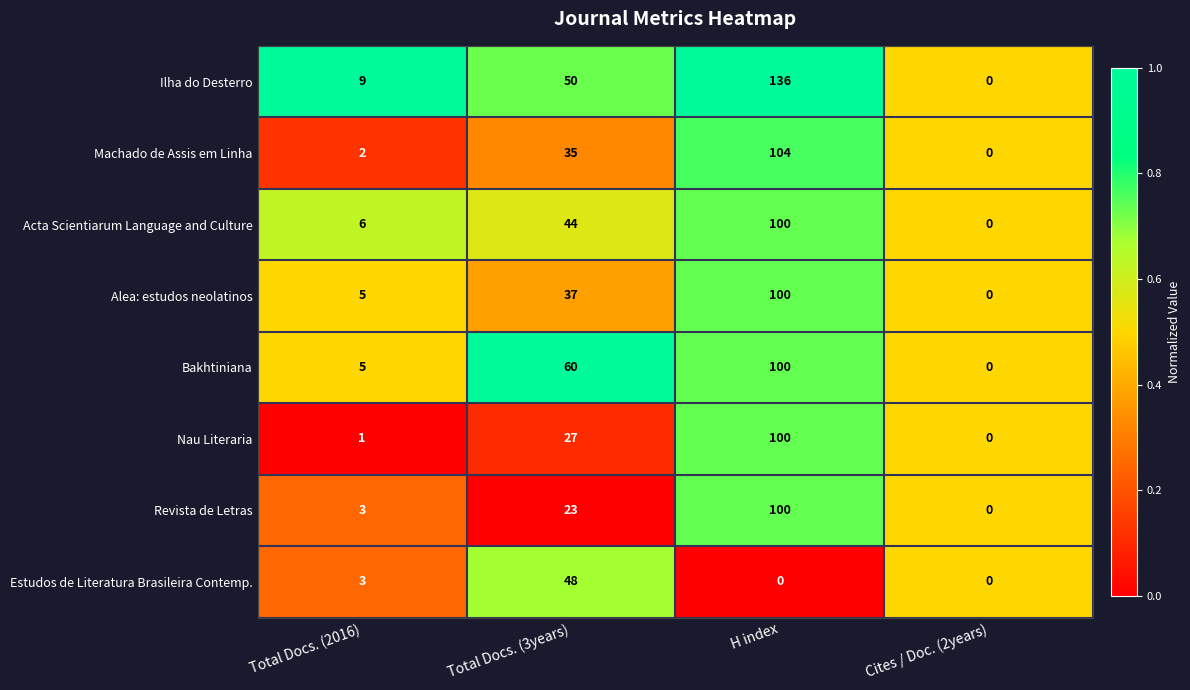

What is the greatest value displayed?

136